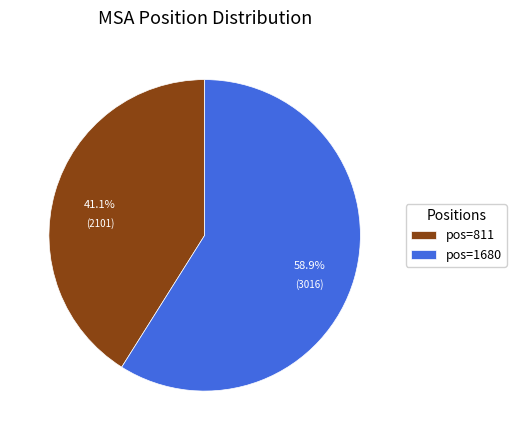

Is there any slice that represents more than half of the pie?

Yes